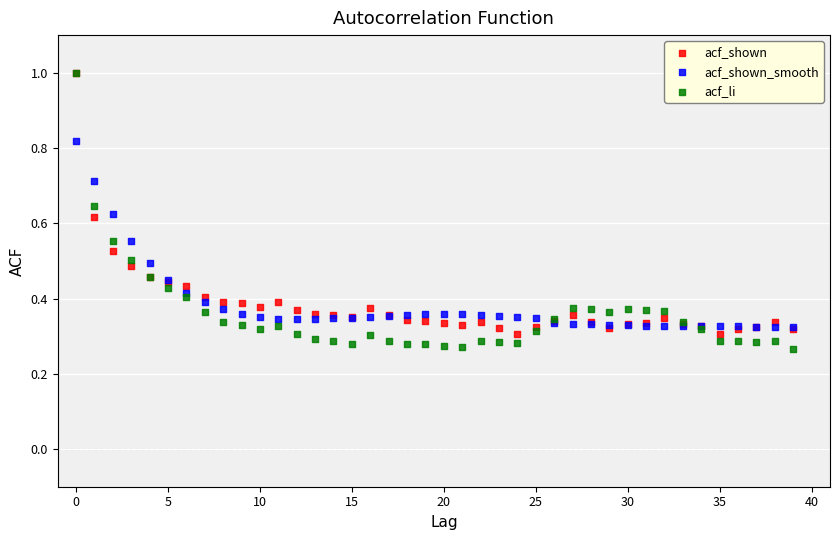

What are all the series names shown in the legend?

acf_shown, acf_shown_smooth, acf_li